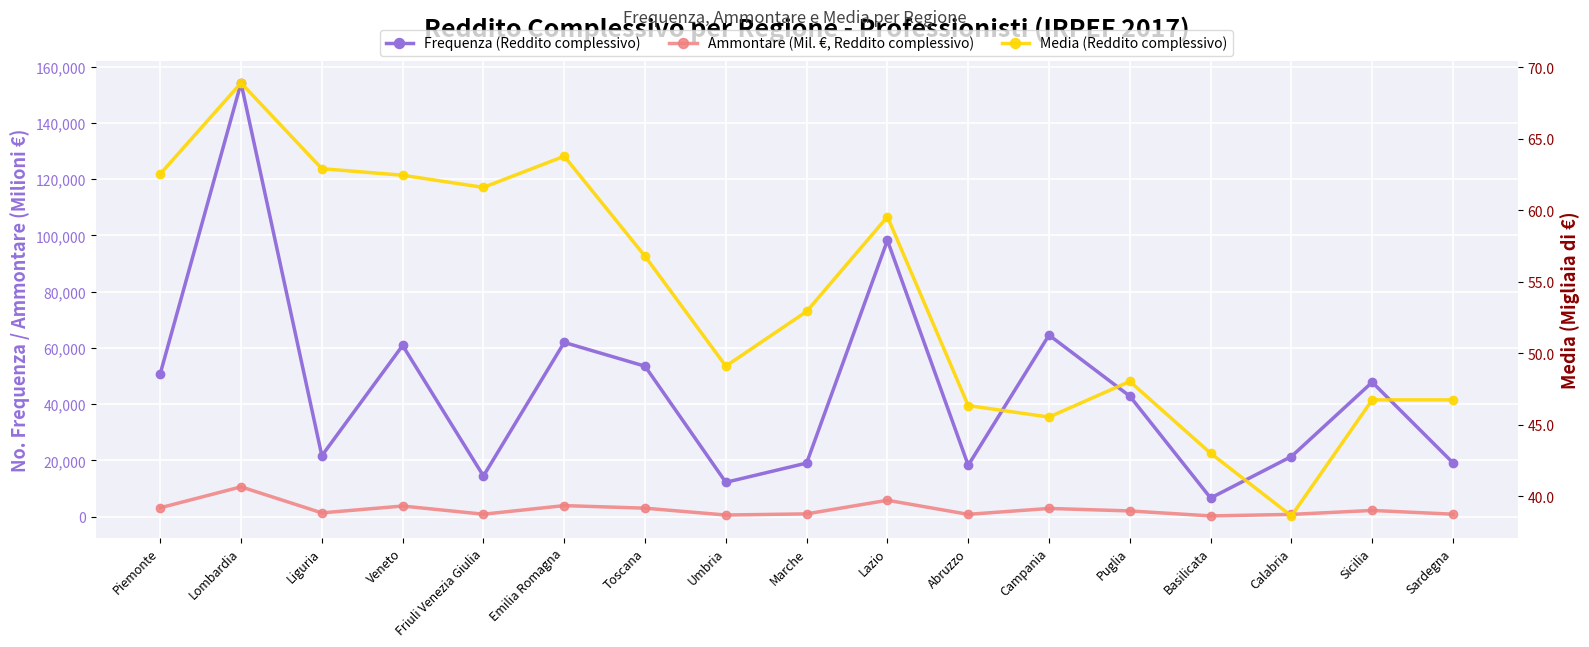

At which label does Media (Reddito complessivo) reach its peak?

Lombardia